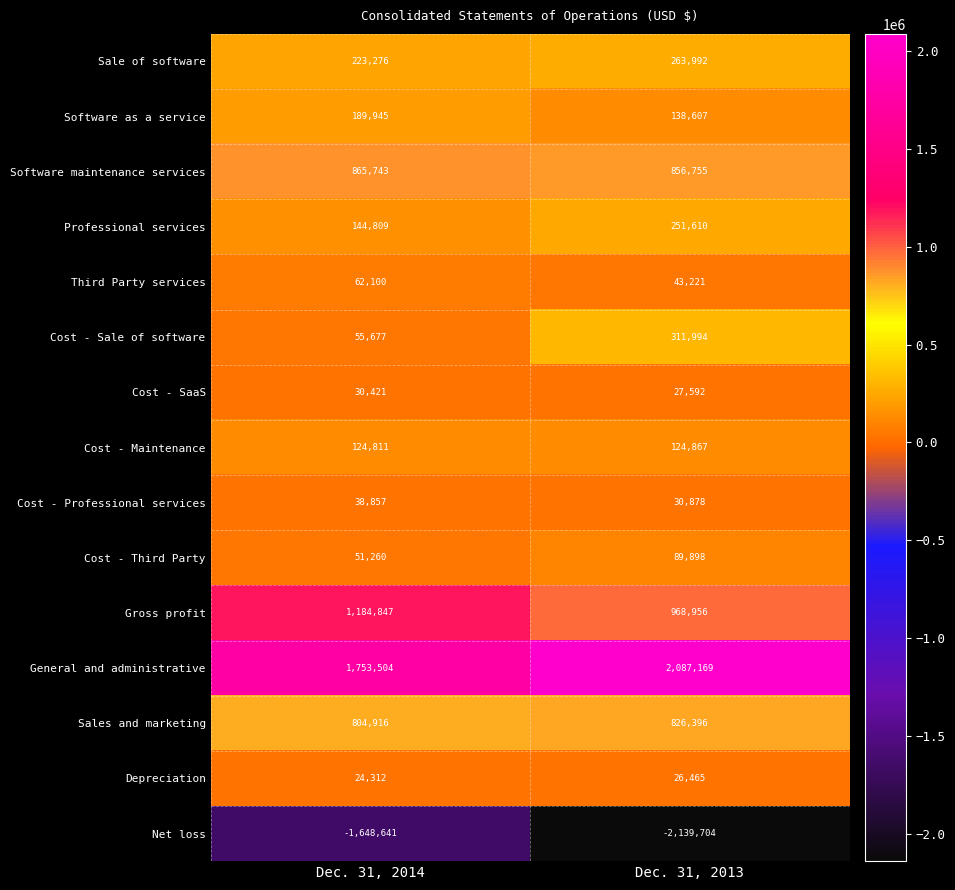

True or false: Cost - Third Party has a value of 59158 at Dec. 31, 2013.

False